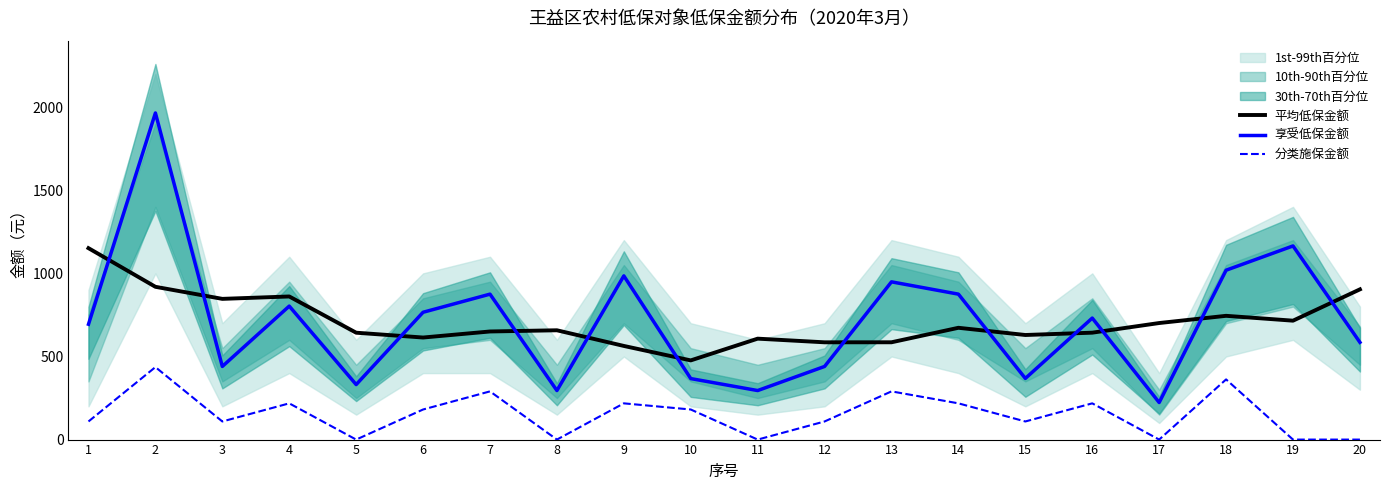

In 分类施保金额, how many points are lower than both neighbors (excluding endpoints)?

6